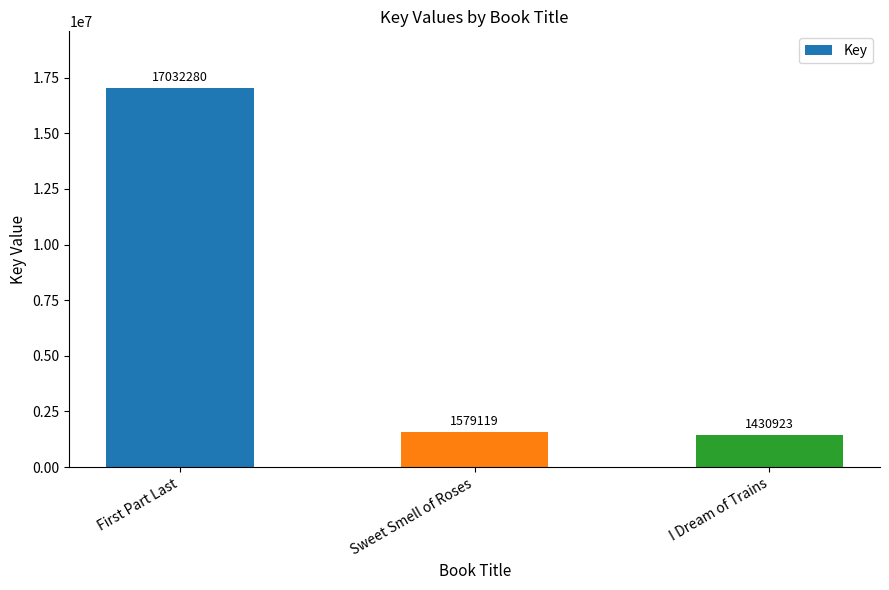

Between I Dream of Trains and First Part Last, which is larger?

First Part Last